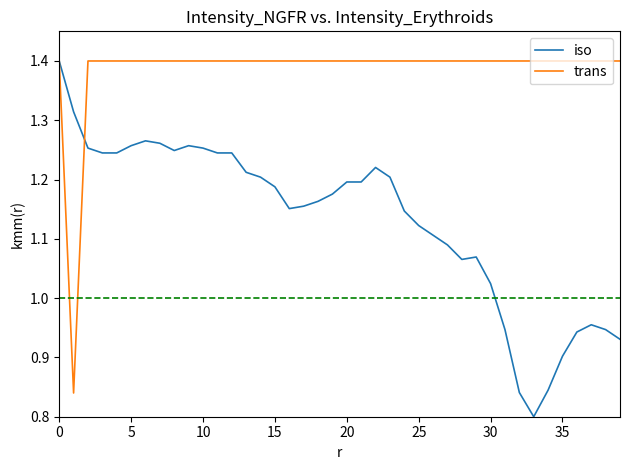

True or false: iso and trans intersect in this chart.

True